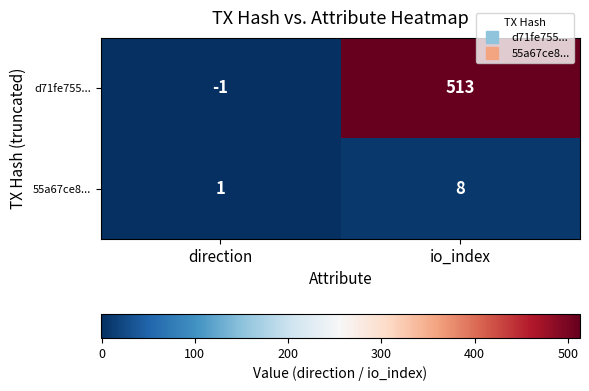

Reading left to right, extract all data points from this chart.

d71fe755...: direction=-1	io_index=513
55a67ce8...: direction=1	io_index=8